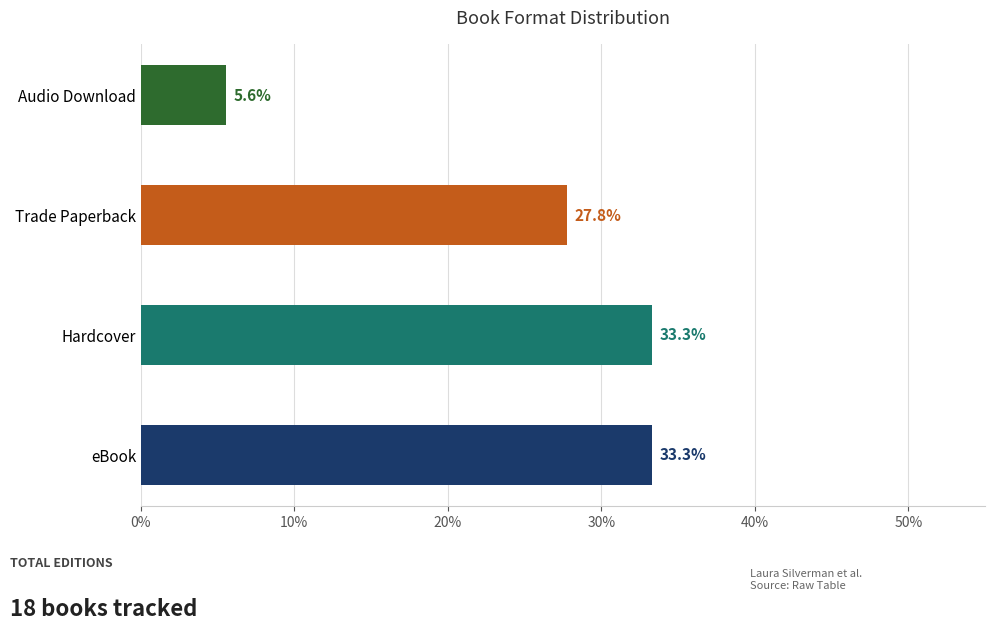

Which has a higher value, Audio Download or eBook?

eBook